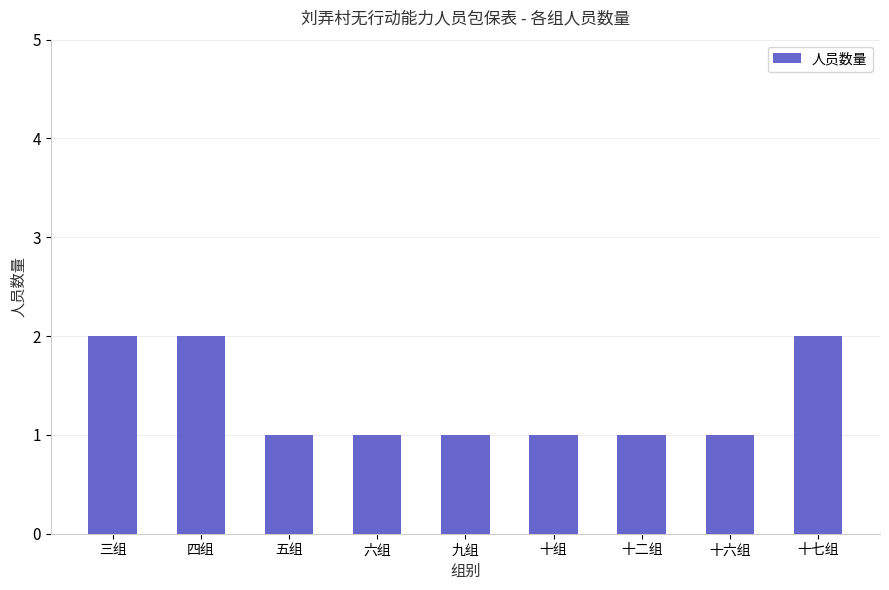

What is the difference between the maximum and second lowest values?

1